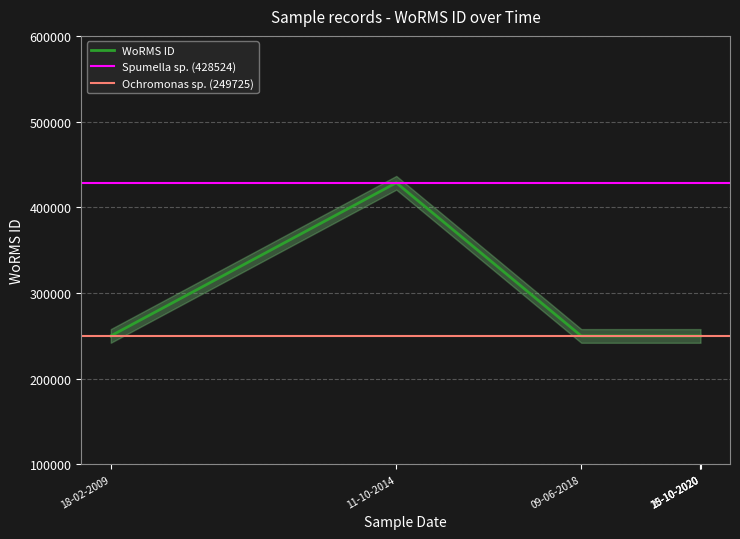

At which label is the value closest to 339124?

18-02-2009